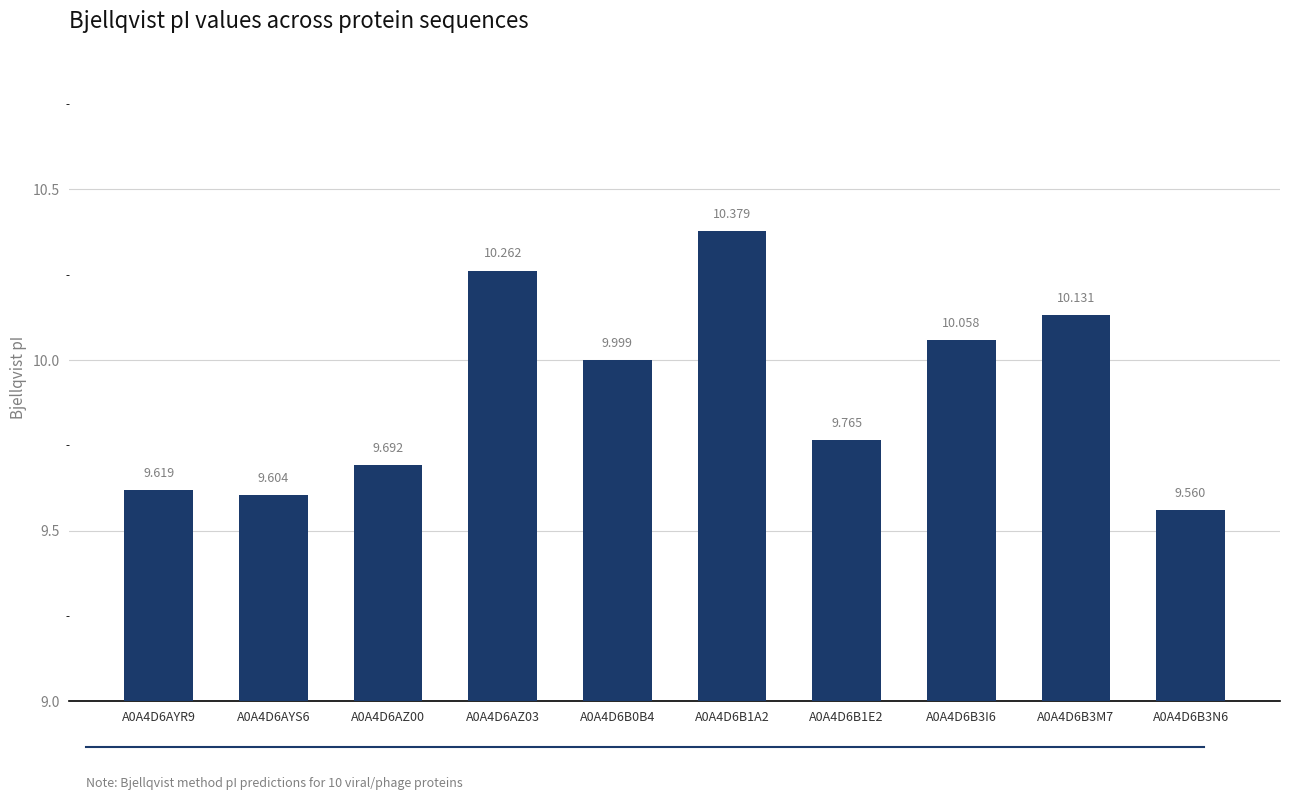

What is the greatest value displayed?

10.4